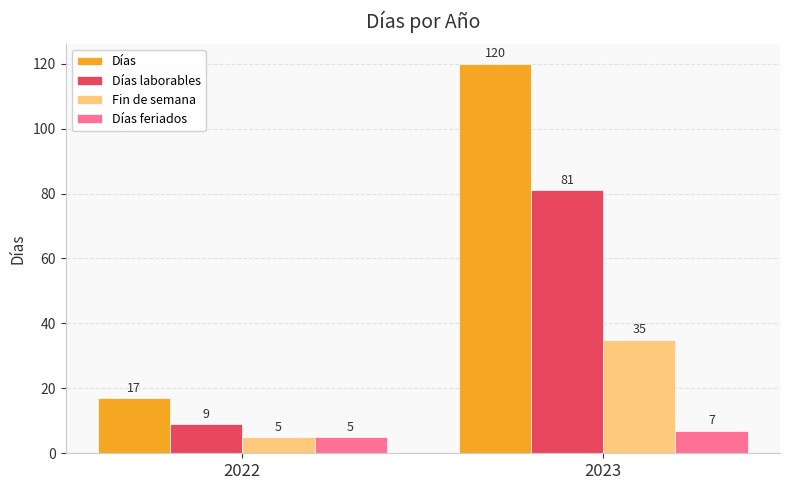

What are all the series names shown in the legend?

Días, Días laborables, Fin de semana, Días feriados